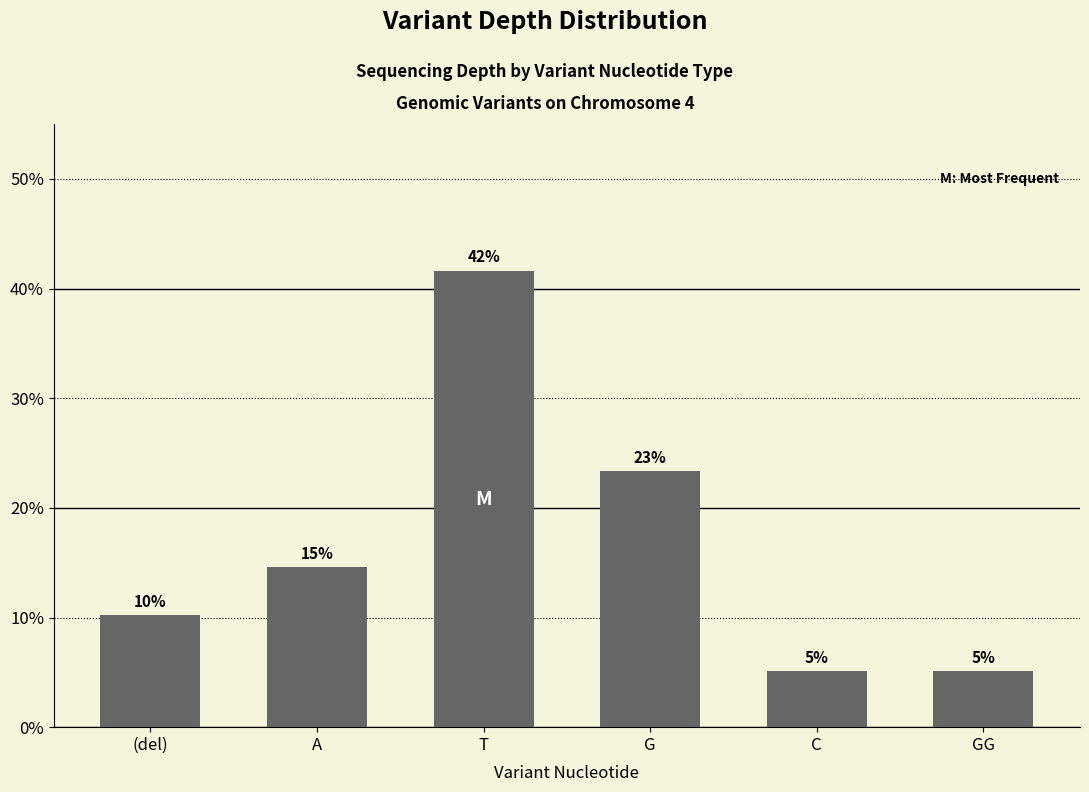

Are the bars horizontal?

No